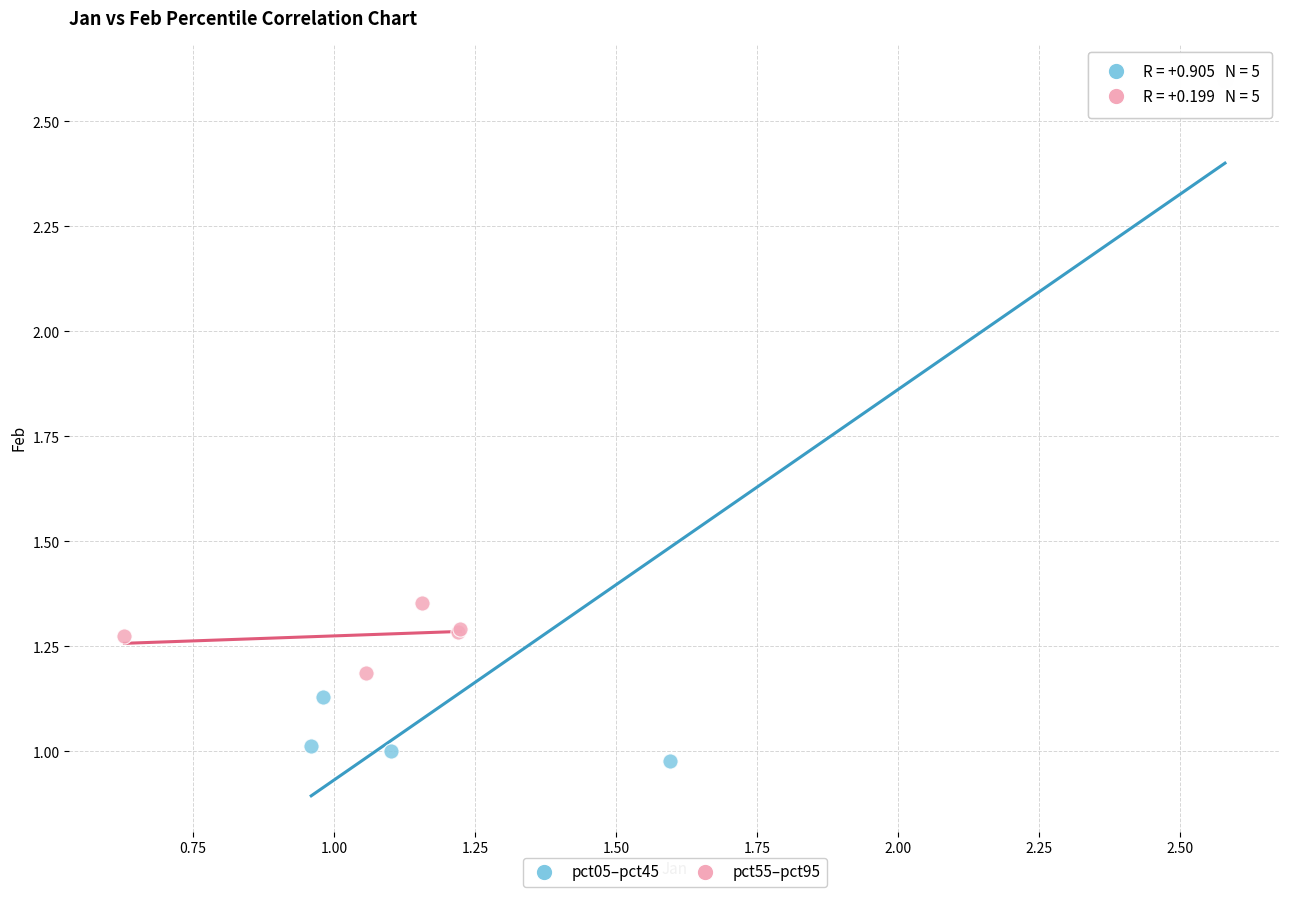

Which series contains the lowest Y value?

pct05–pct45